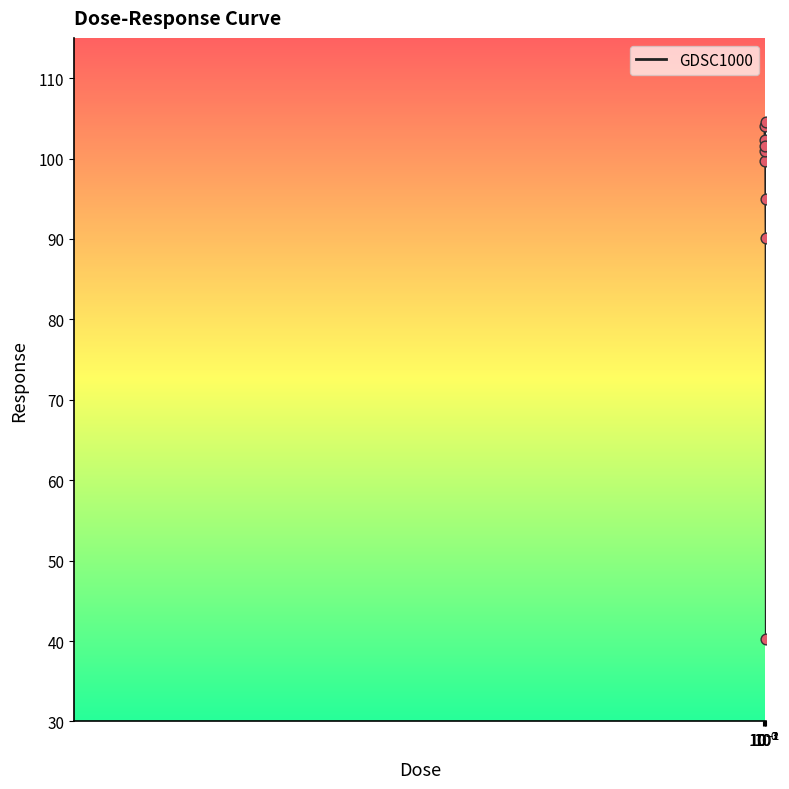

What is the greatest value displayed?

104.6